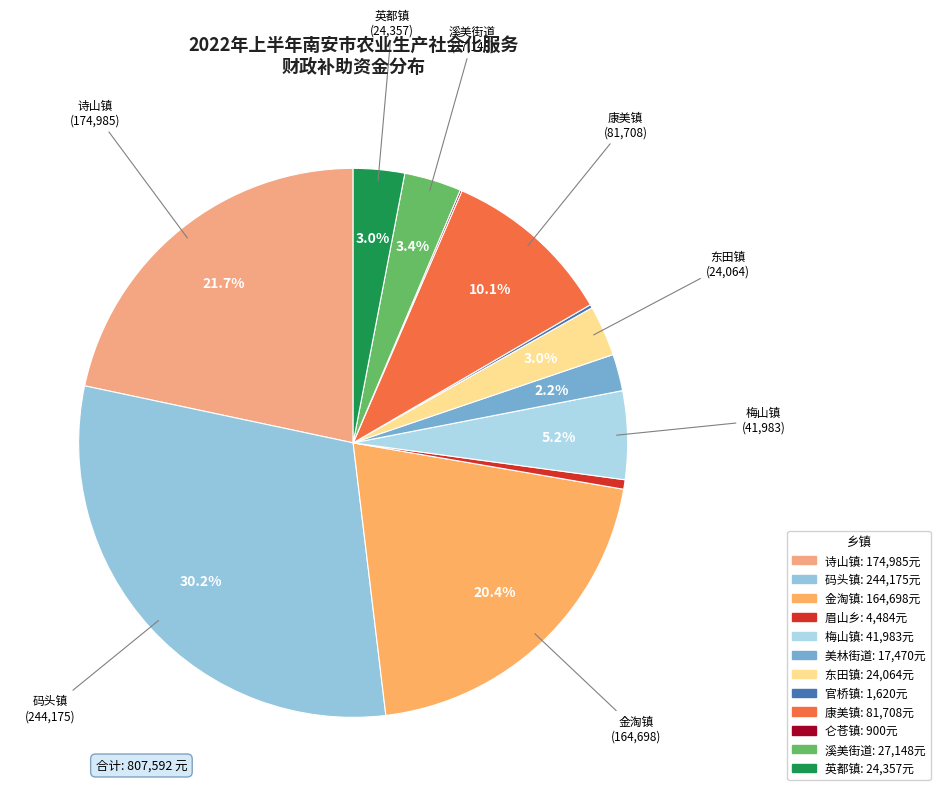

What percentage is the 美林街道 slice, to the nearest percent?

2%